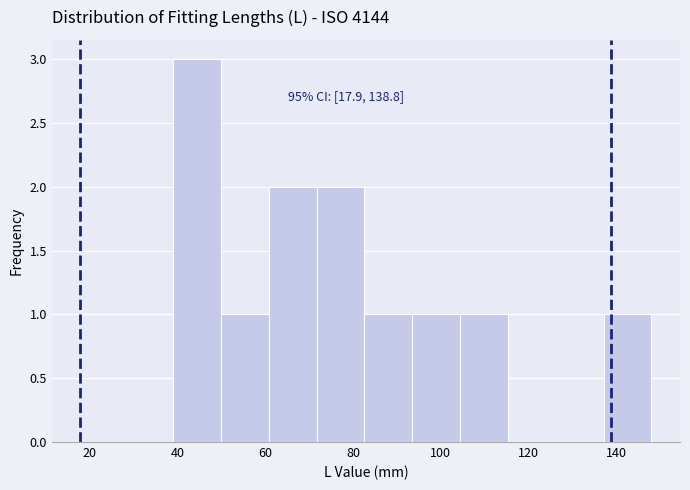

Which range on the x-axis has the tallest bar?

40 to 50